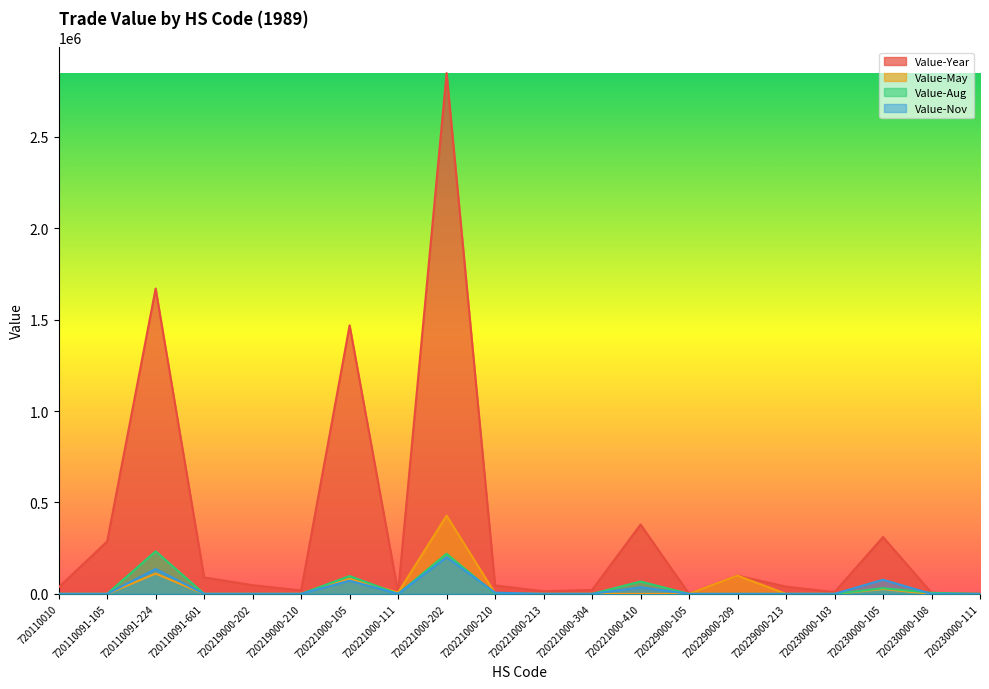

Count the number of categories in the chart.

20